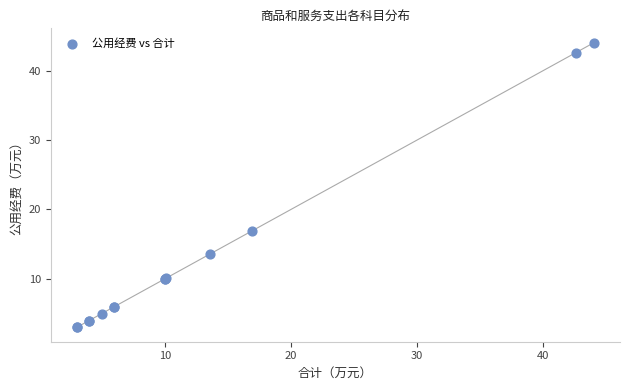

What Y value in the scatter plot is closest to 23?

16.9